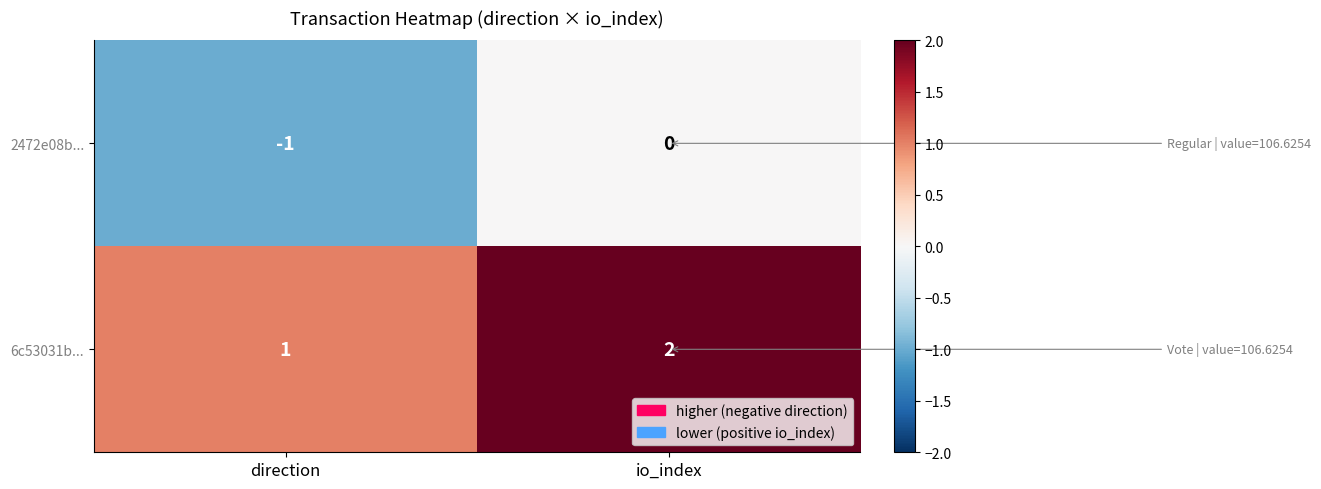

What is the sum of all 6c53031b... values?

3